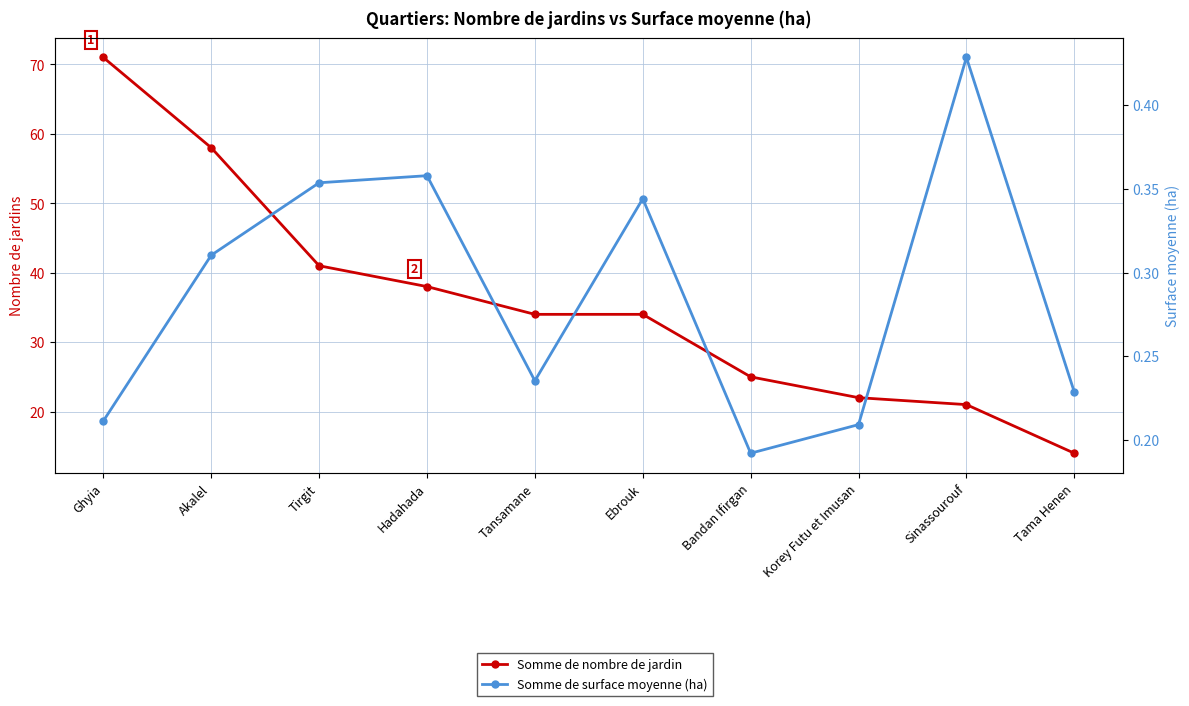

What is the difference between the highest and lowest values at Tama Henen?

13.8